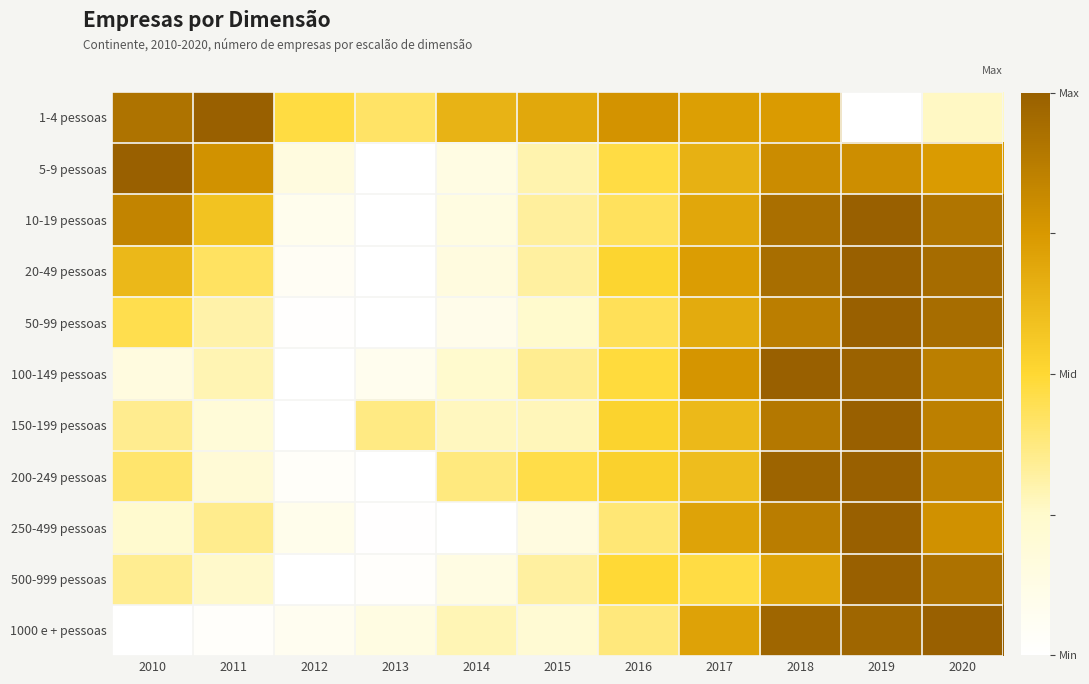

At which category is the sum across all series the highest?

2019